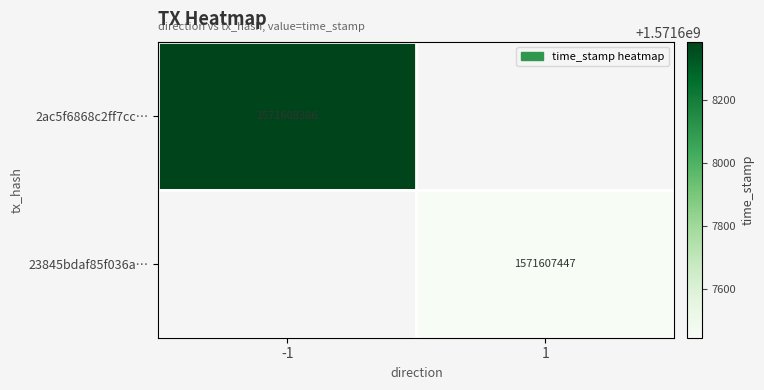

Rank the series by their maximum value, from lowest to highest.

23845bdaf85f036a13312fc3715f7830e24d2ab, 2ac5f6868c2ff7cc356f4250aaadcd96aa92d35